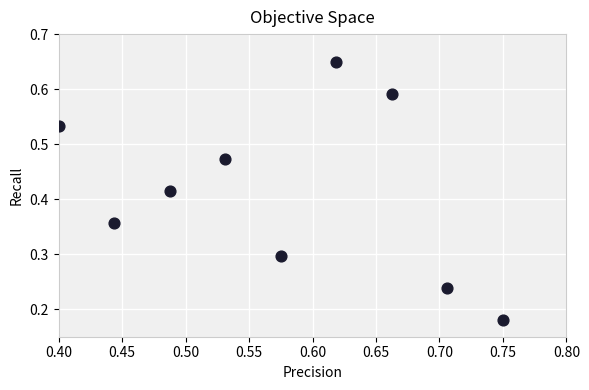

What is the range of X values (max minus min)?

0.3